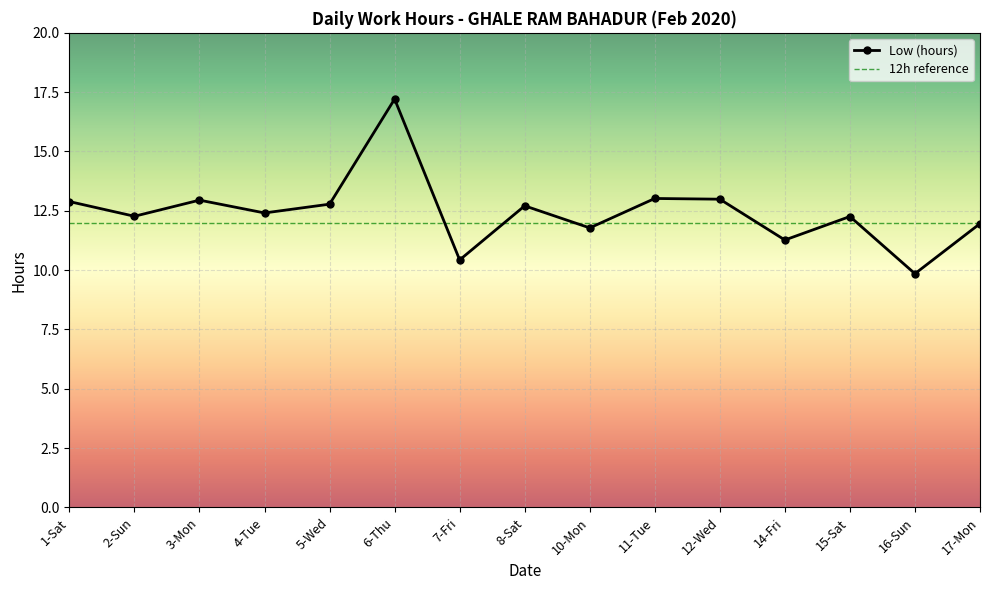

Reading left to right, what are all the values shown in this chart?

12.9	12.3	12.9	12.4	12.8	17.2	10.4	12.7	11.8	13.0	13.0	11.3	12.3	9.8	12.0